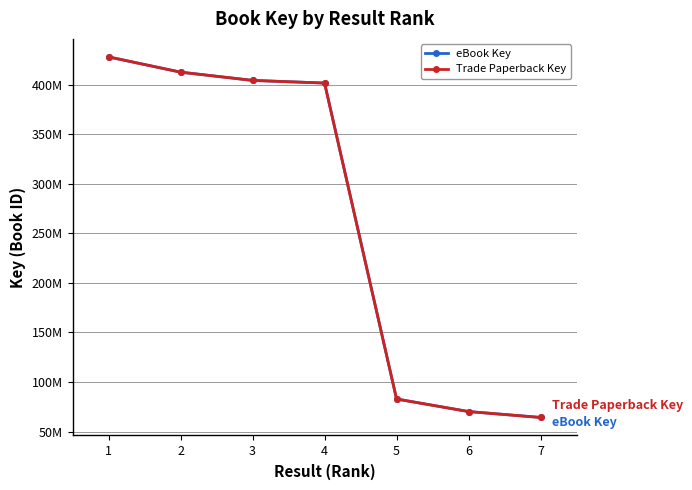

True or false: eBook Key and Trade Paperback Key cross at least once.

False